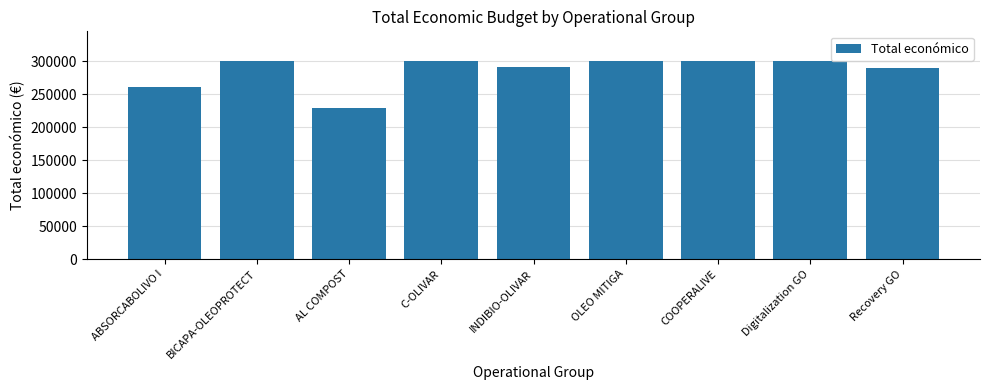

What is the sum of all values?

2567819.4